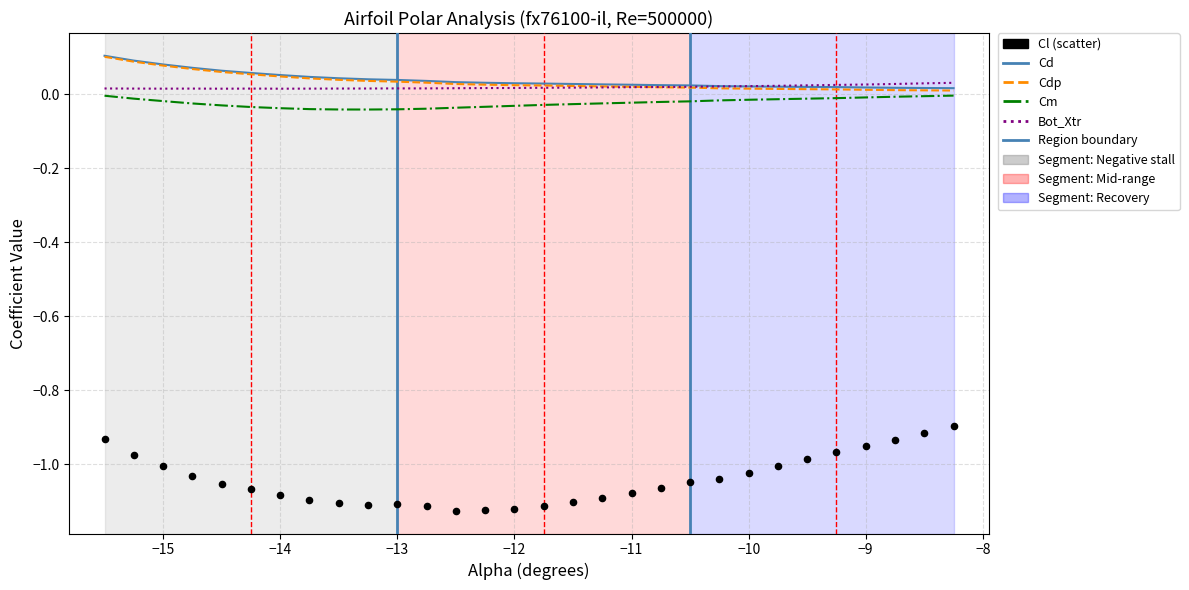

Which series reaches the maximum Y coordinate?

Cd